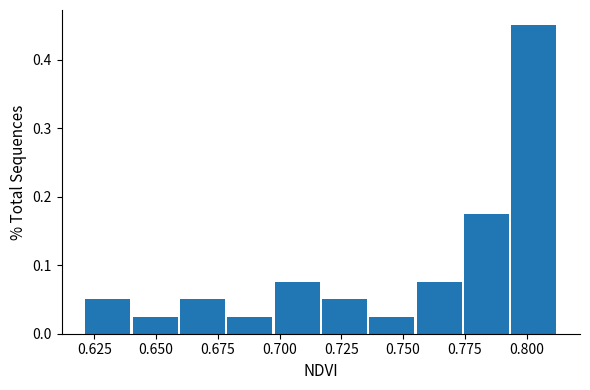

Around what value on the x-axis is the tallest bar? Give the approximate position of its centre, as read against the axis.

0.805